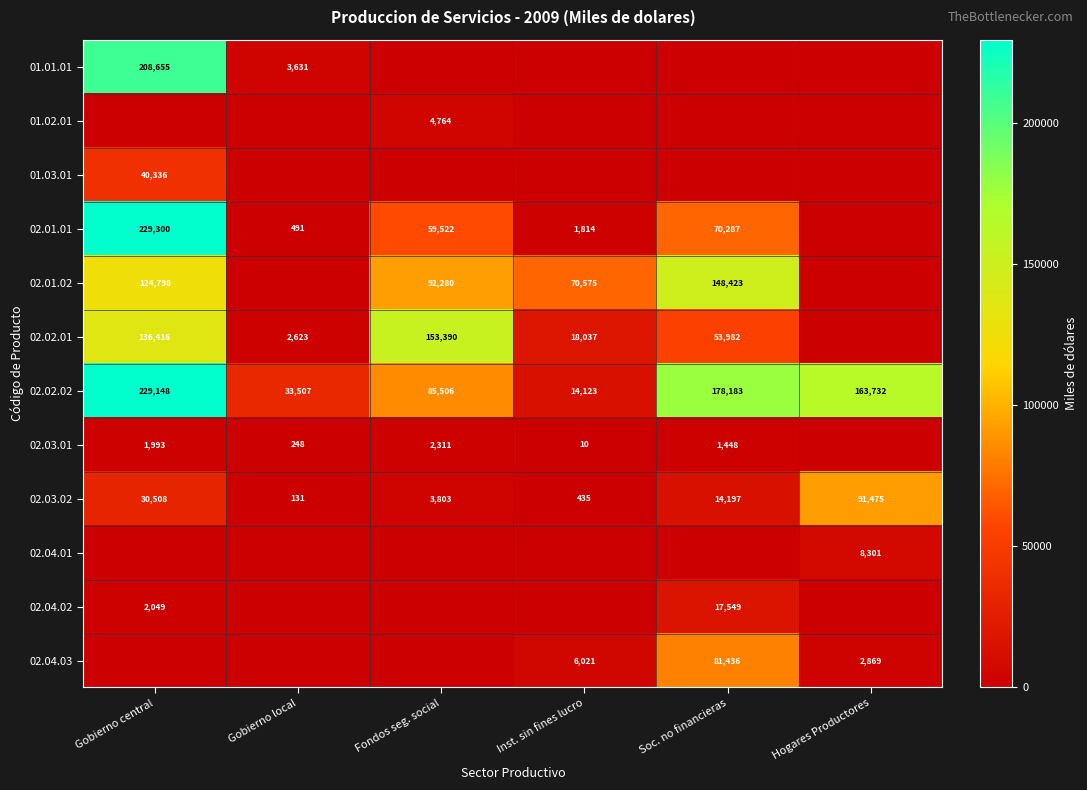

What is the sum of the 02.04.03 values at Inst. sin fines lucro and Hogares Productores?

8890